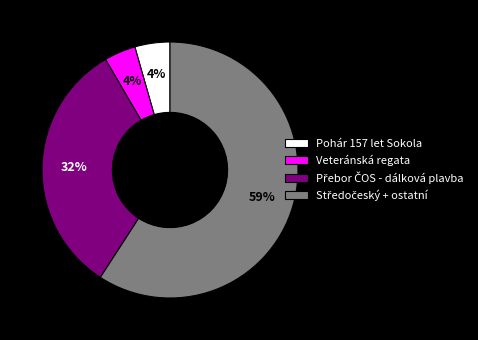

Is it true that Pohár 157 let Sokola is 4% of the pie?

True